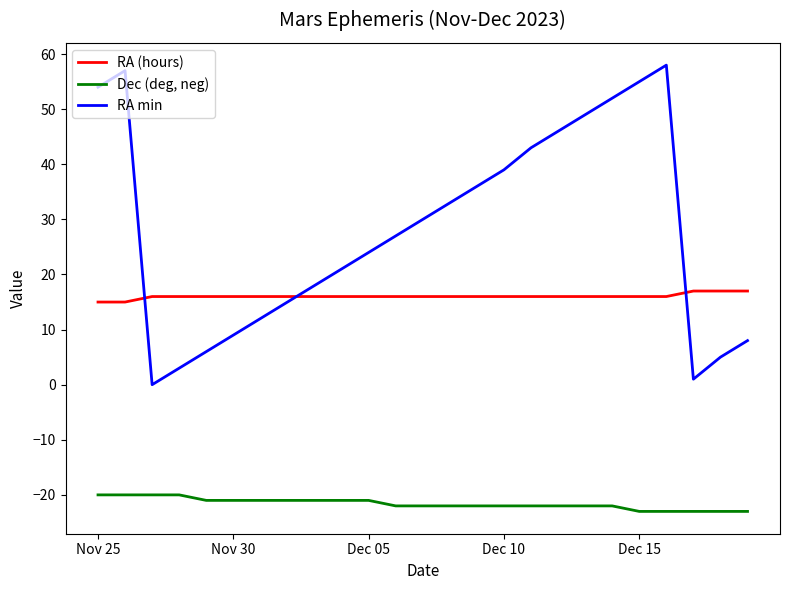

Which series has the largest range (max minus min)?

RA min